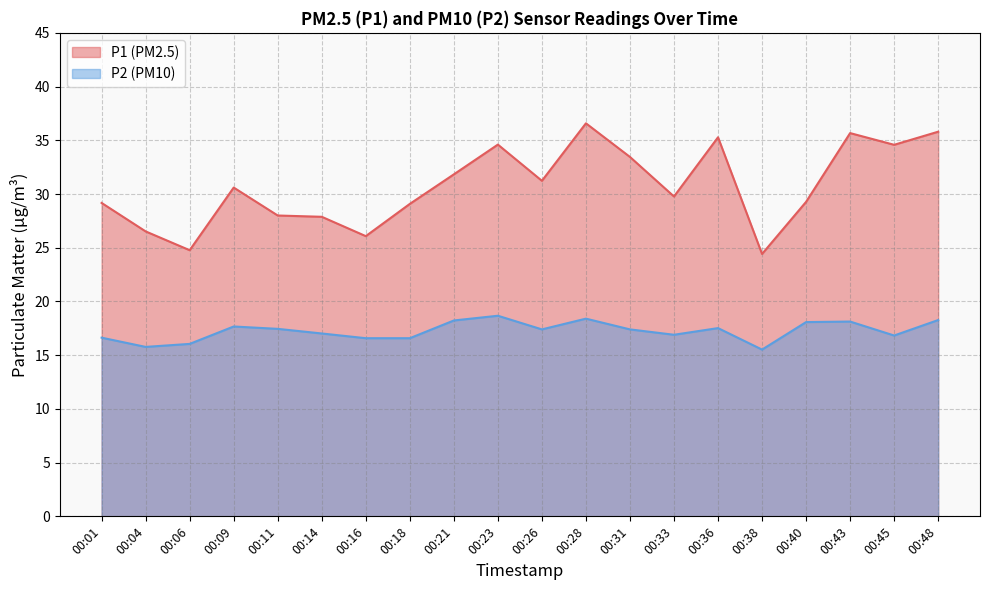

True or false: P1 has more than 0 interior local peaks.

True